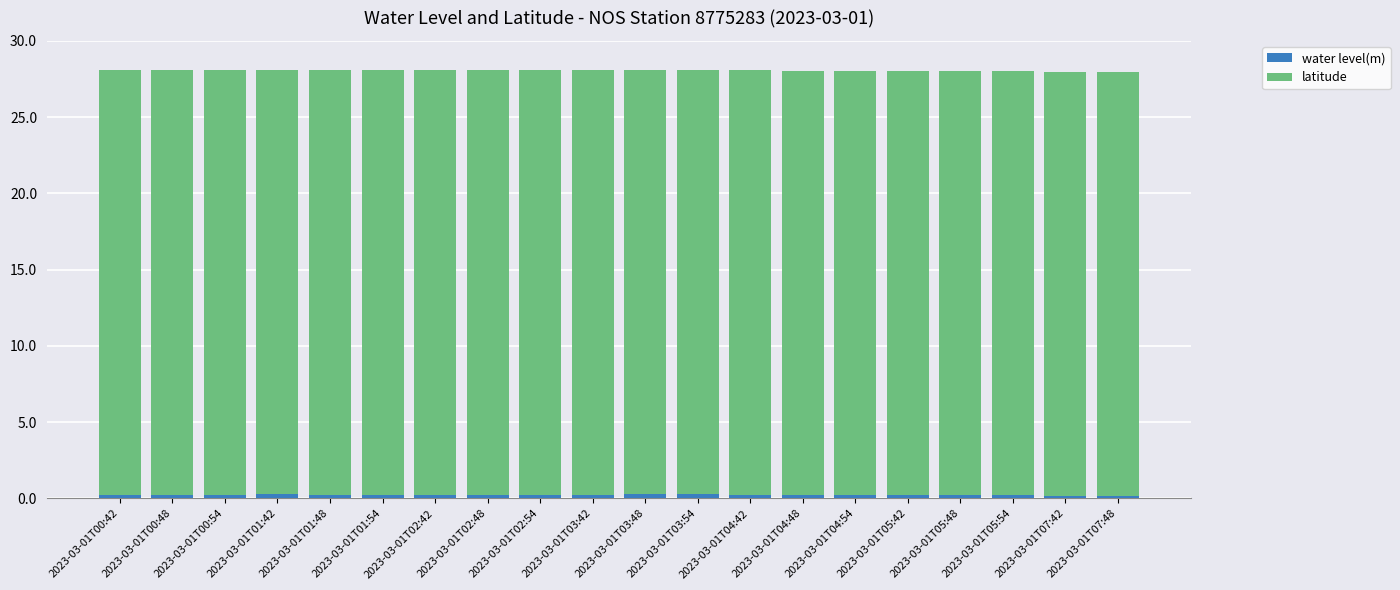

List the labels in order of latitude value, smallest first.

2023-03-01T00:42, 2023-03-01T00:48, 2023-03-01T00:54, 2023-03-01T01:42, 2023-03-01T01:48, 2023-03-01T01:54, 2023-03-01T02:42, 2023-03-01T02:48, 2023-03-01T02:54, 2023-03-01T03:42, 2023-03-01T03:48, 2023-03-01T03:54, 2023-03-01T04:42, 2023-03-01T04:48, 2023-03-01T04:54, 2023-03-01T05:42, 2023-03-01T05:48, 2023-03-01T05:54, 2023-03-01T07:42, 2023-03-01T07:48